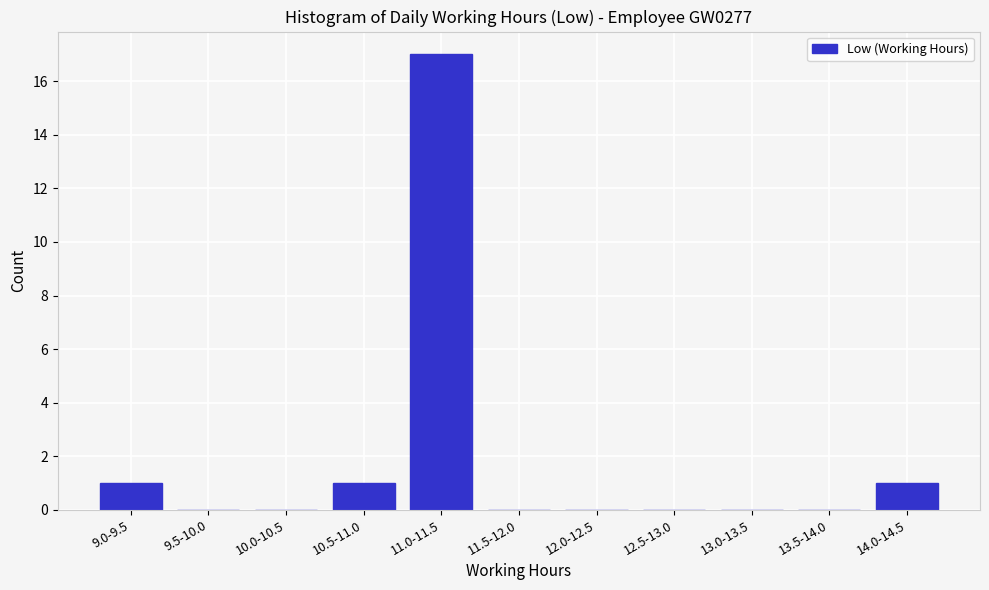

Reading left to right, transcribe all the data shown in this chart.

9.0-9.5=1	9.5-10.0=0	10.0-10.5=0	10.5-11.0=1	11.0-11.5=17	11.5-12.0=0	12.0-12.5=0	12.5-13.0=0	13.0-13.5=0	13.5-14.0=0	14.0-14.5=1